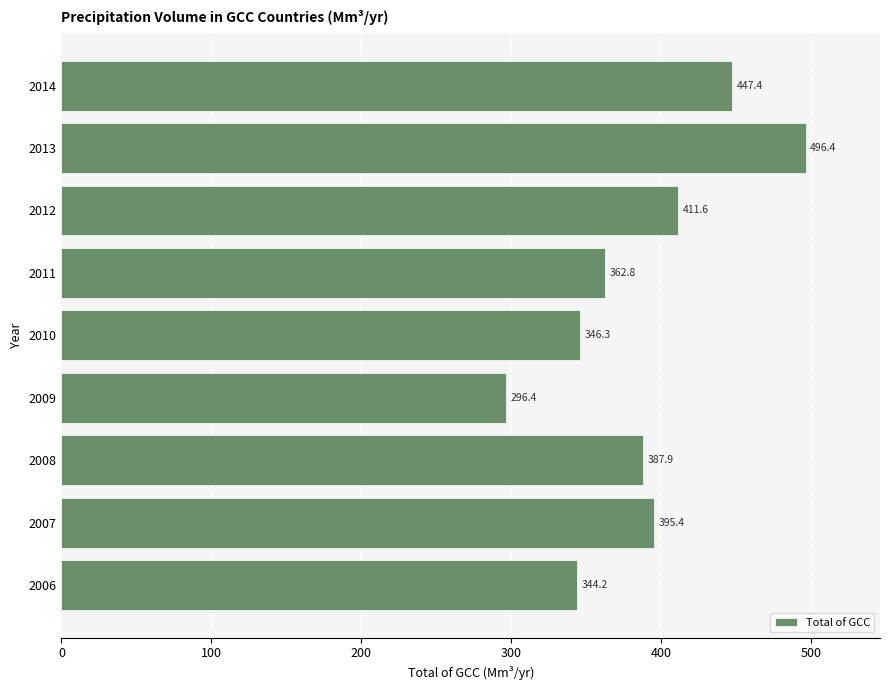

What is the ratio of the value at 2006 to the value at 2009?

1.2